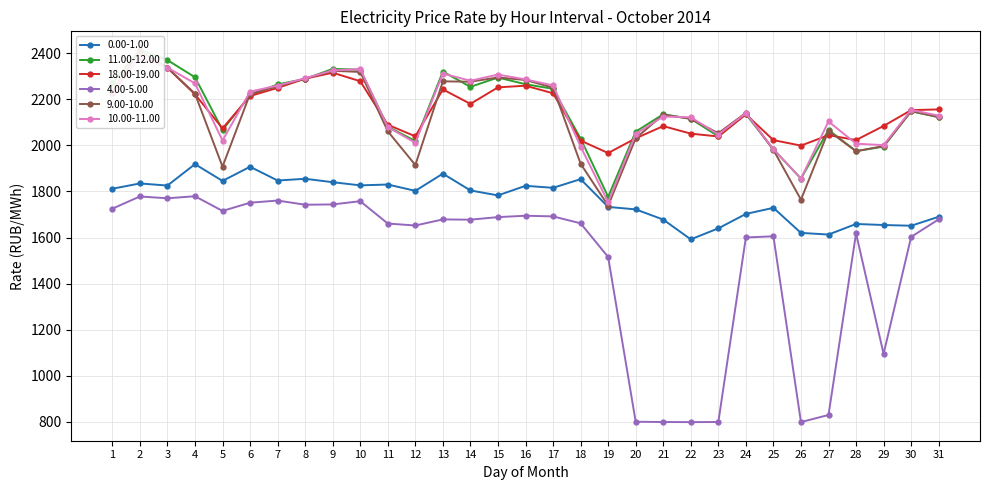

True or false: 9.00-10.00 and 0.00-1.00 cross at least once.

False